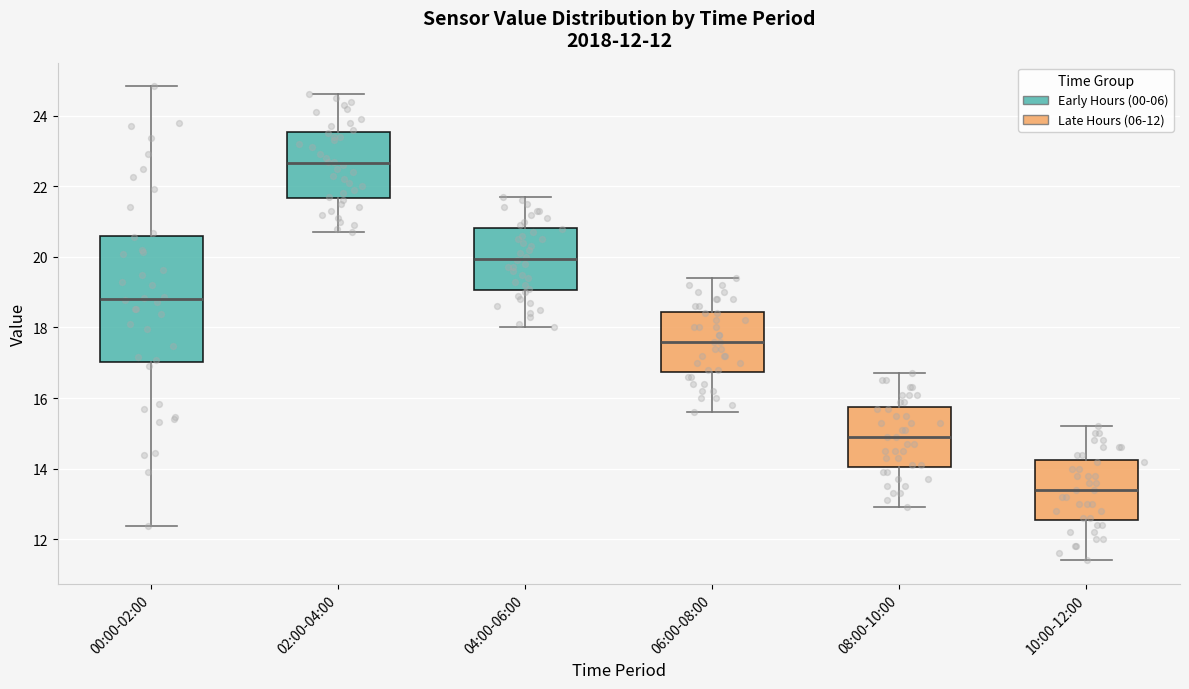

Which box has the highest median line?

02:00-04:00